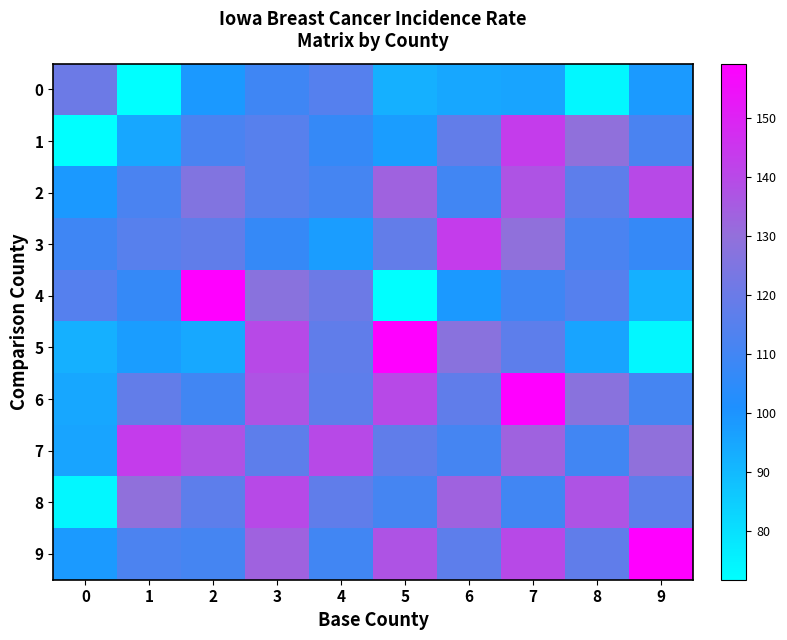

Which has a higher value, 8 or 5?

5